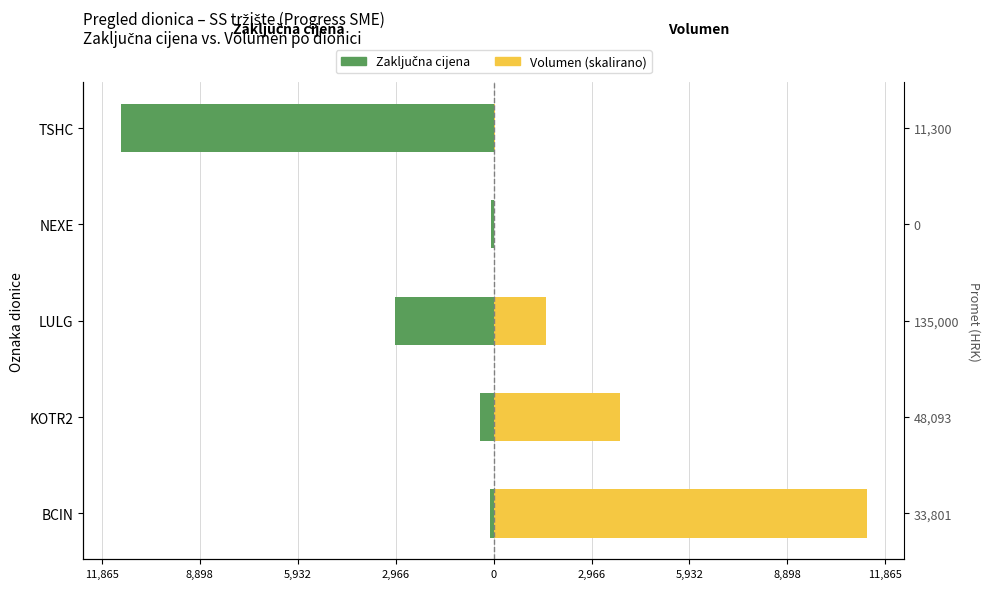

Which series has the widest spread of values?

Volumen